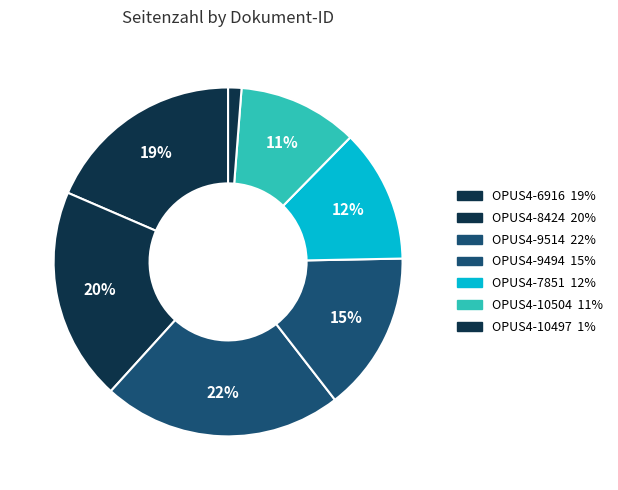

What percentage is the OPUS4-9514 slice, to the nearest percent?

22%